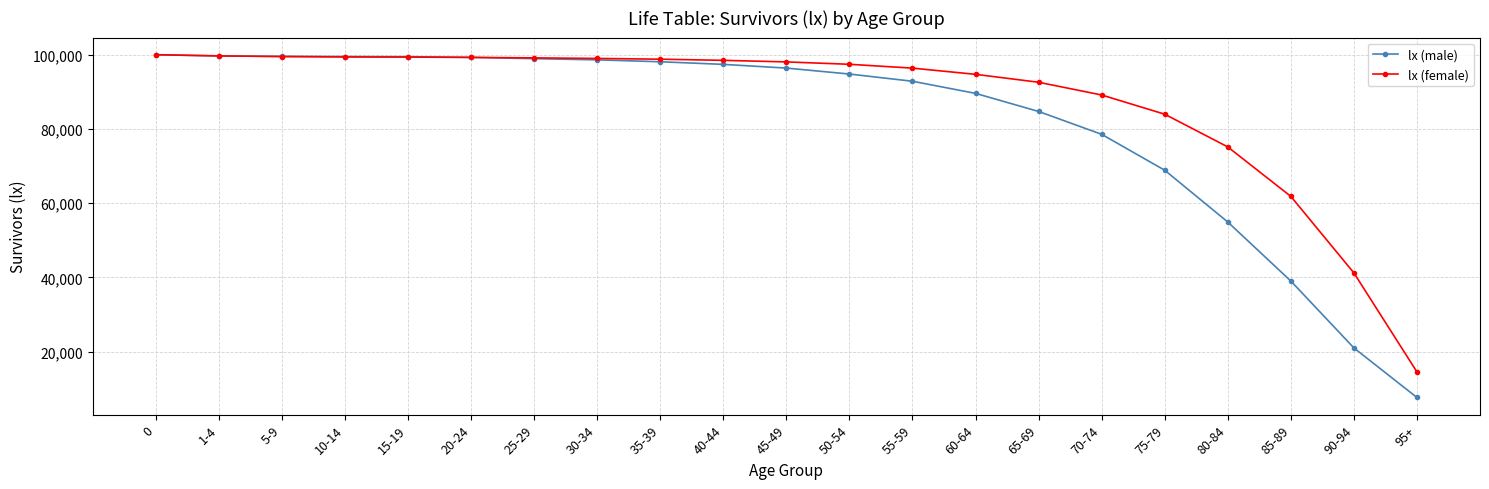

What is the greatest value displayed?

100000